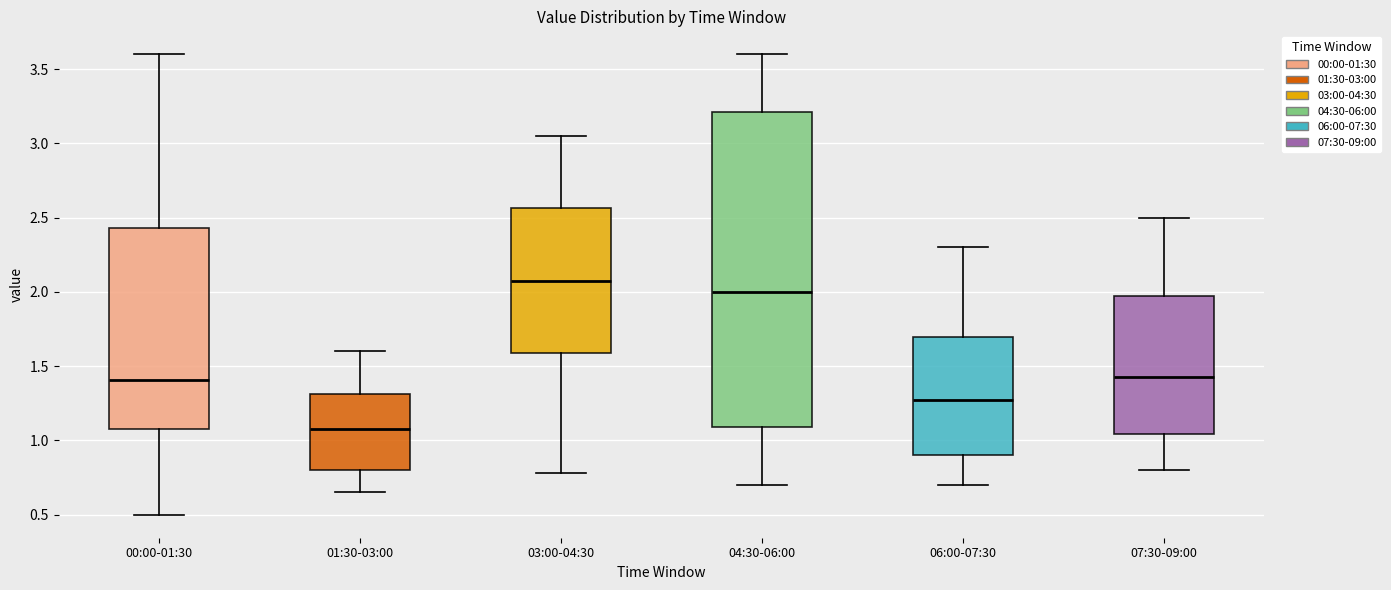

Which box is the tallest, from its lower edge to its upper edge?

04:30-06:00